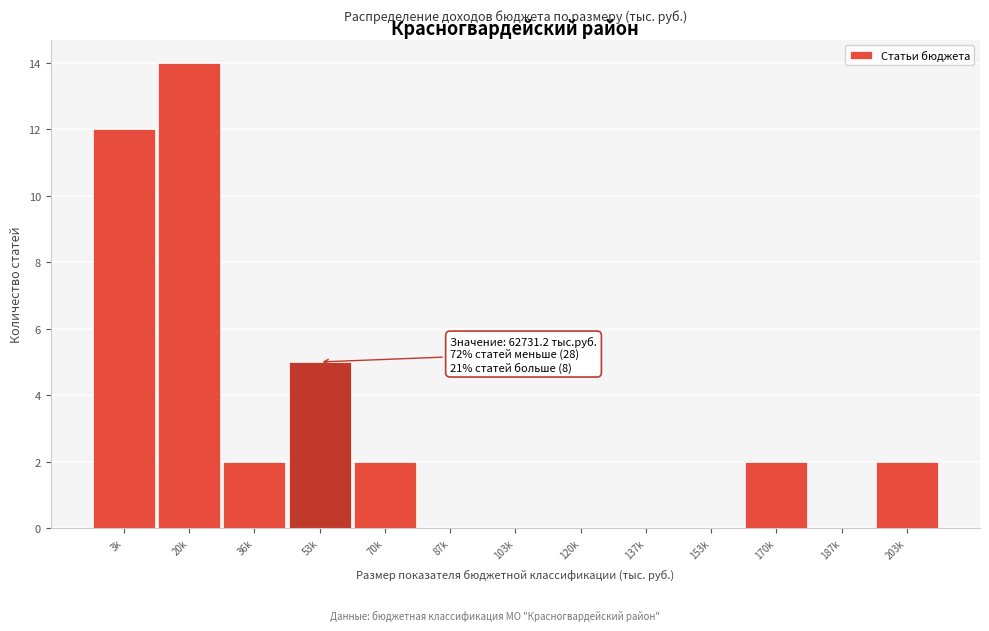

Reading left to right, transcribe all the data shown in this chart.

3k=12	20k=14	36k=2	53k=5	70k=2	87k=0	103k=0	120k=0	137k=0	153k=0	170k=2	187k=0	203k=2